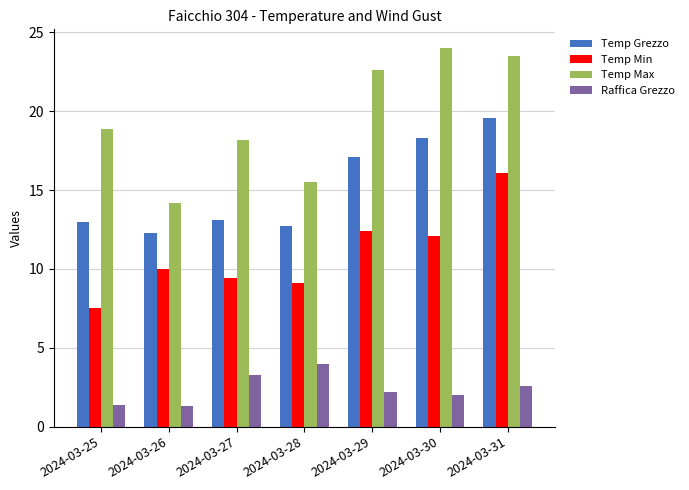

How many bars are there in total?

28